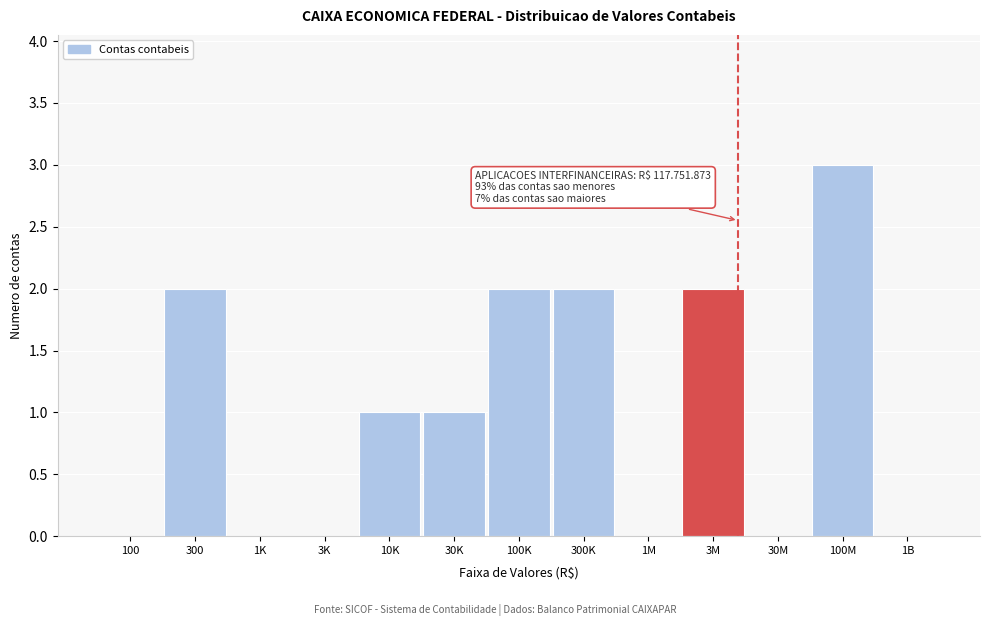

Reading left to right, extract all data points from this chart.

100=0	300=2	1K=0	3K=0	10K=1	30K=1	100K=2	300K=2	1M=0	3M=2	30M=0	100M=3	1B=0